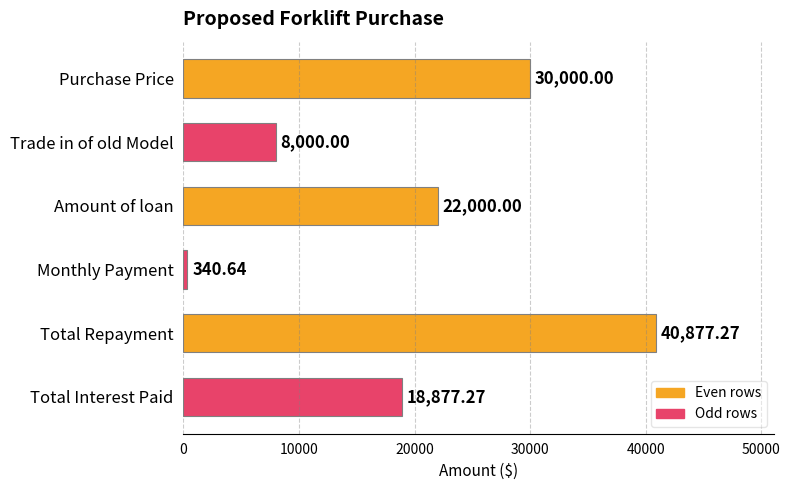

What is the change in value from Trade in of old Model to Monthly Payment?

-7659.4